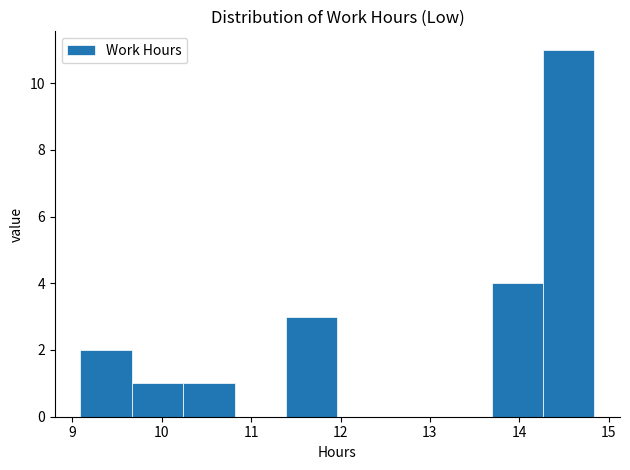

How tall is the bar that spans 11.4 to 12.0 on the x-axis? Neither the bar edges nor the heights are printed on the chart, so give them approximately, as read against the axes.

3